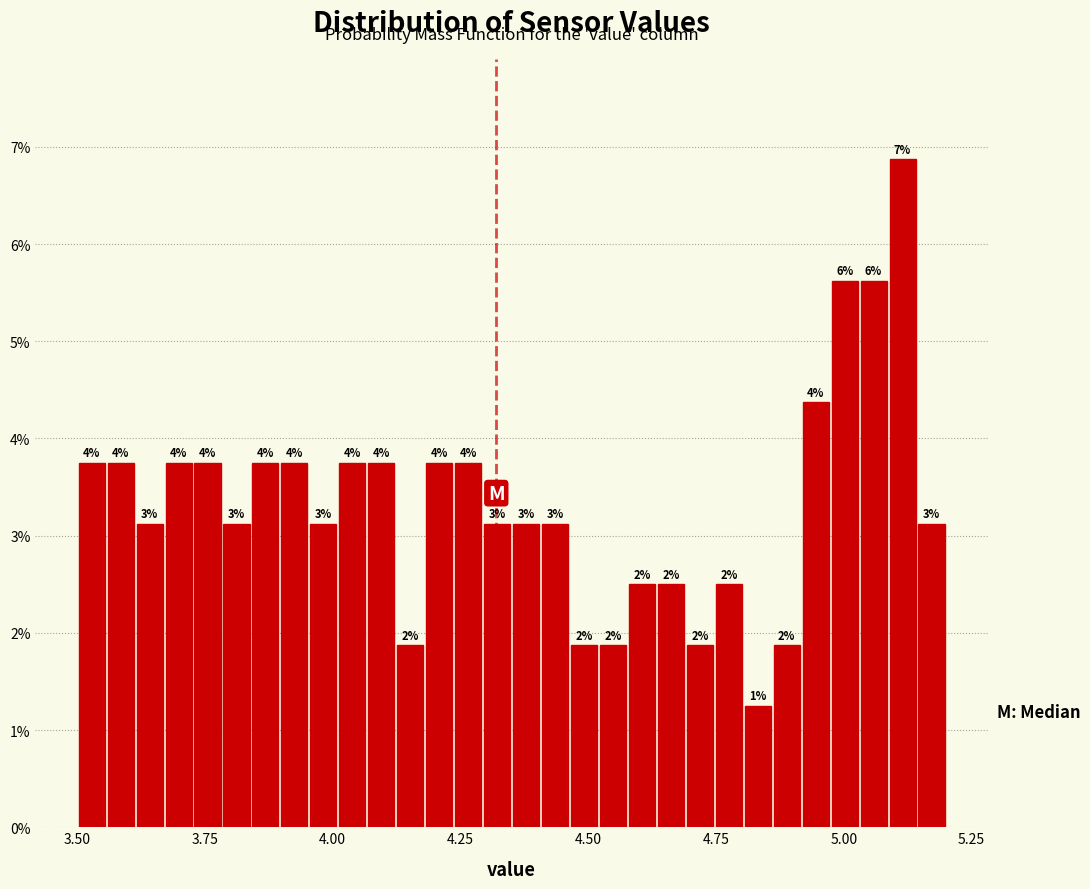

Read against the x-axis, roughly where is the centre of the tallest bar?

5.10